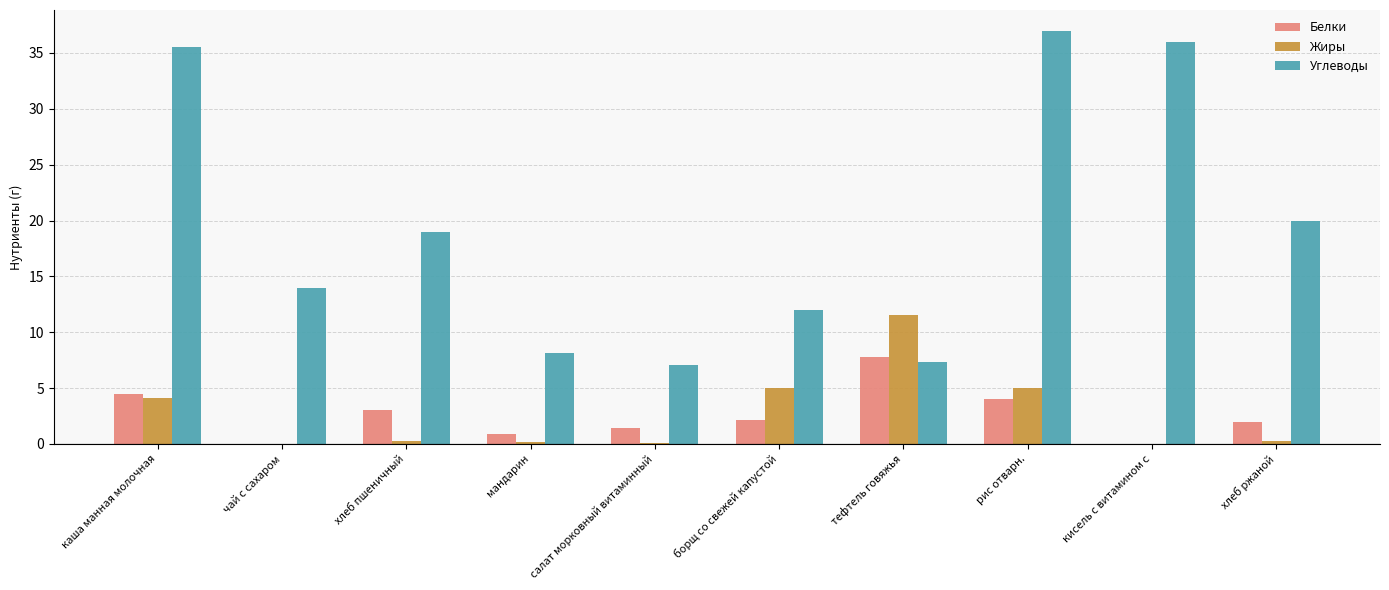

Where does the Белки series first go above 2?

каша манная молочная